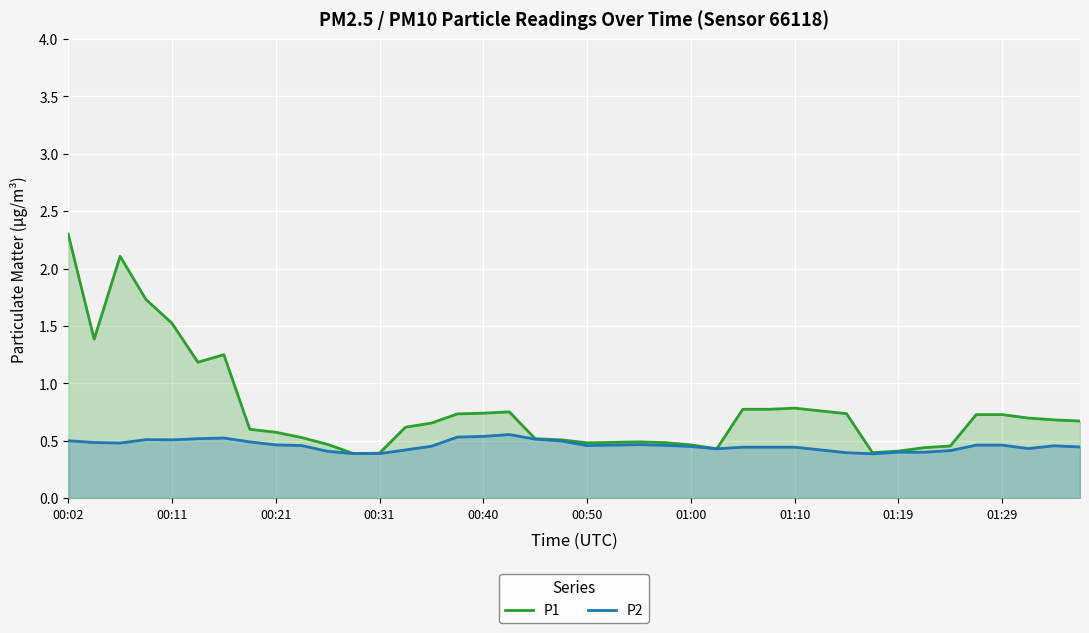

Which series has the largest total across all categories?

P1